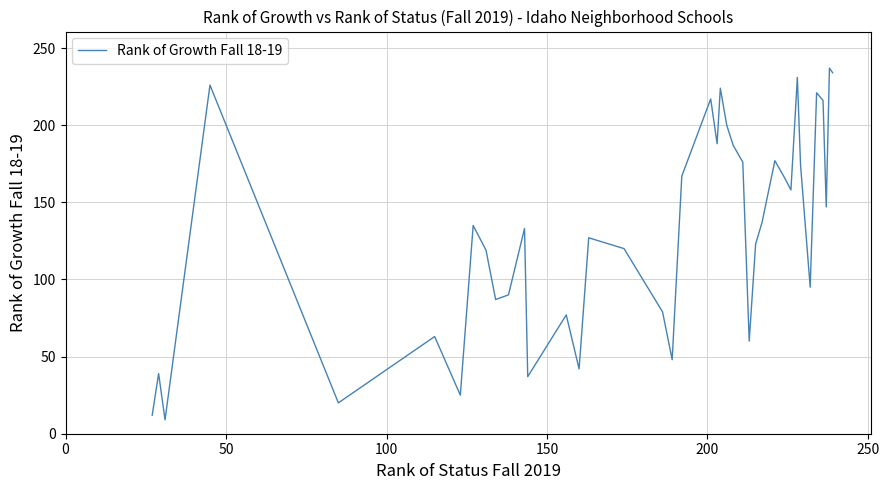

What is the smallest value displayed?

9